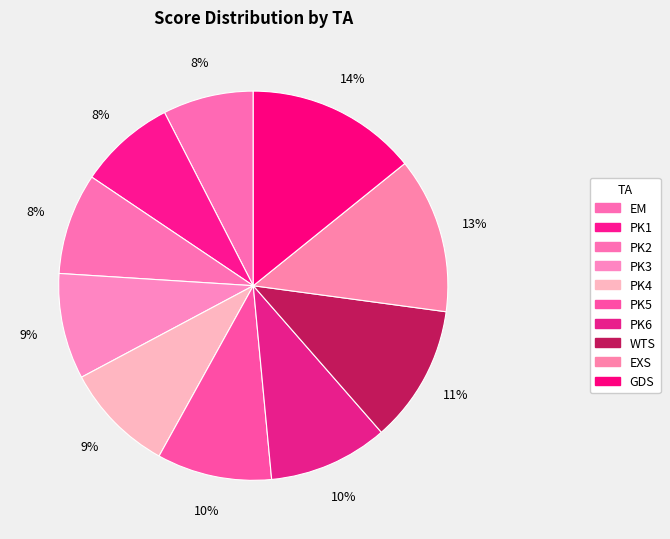

How many segments does this pie chart have?

10